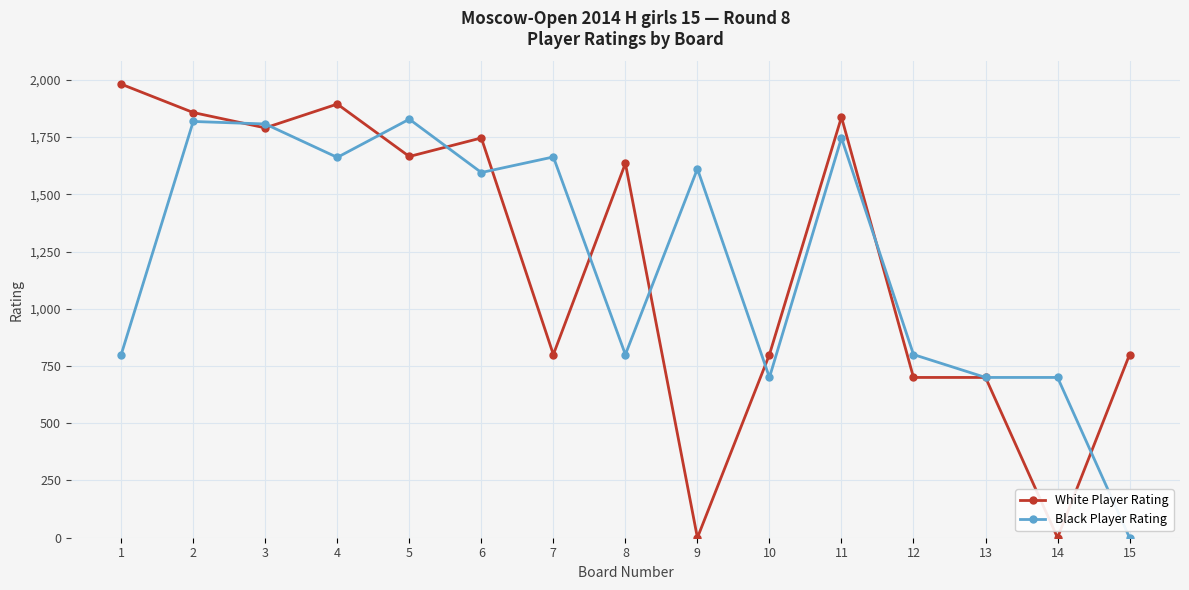

Between 1 and 10, which series saw the biggest shift?

White Player Rating